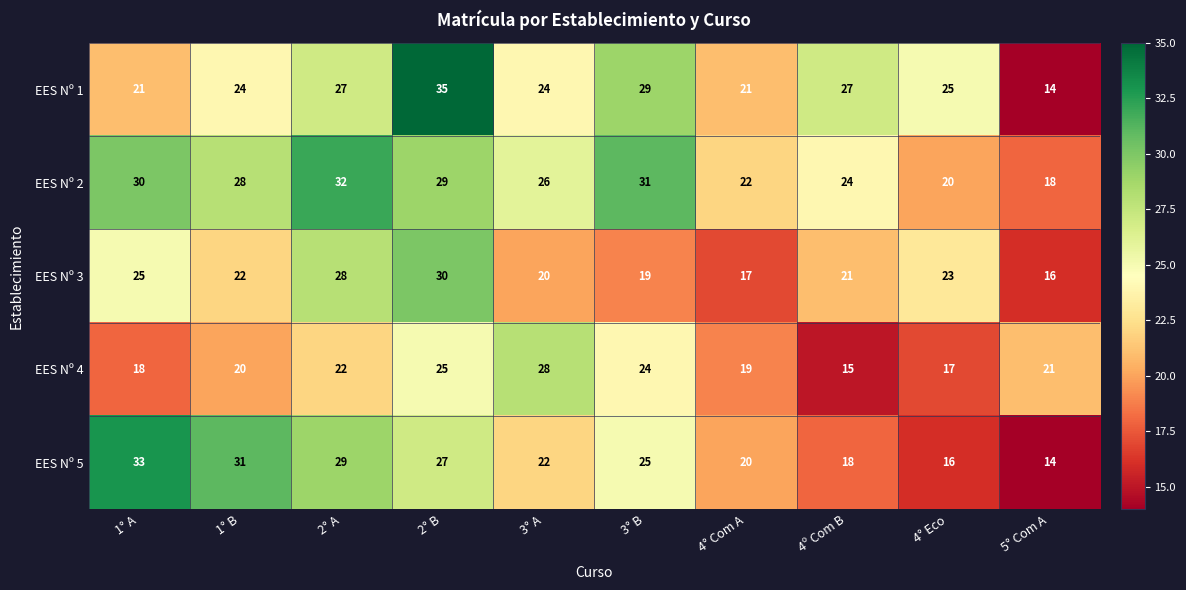

Is it true that EES Nº 1 equals 43 at 1° B?

False